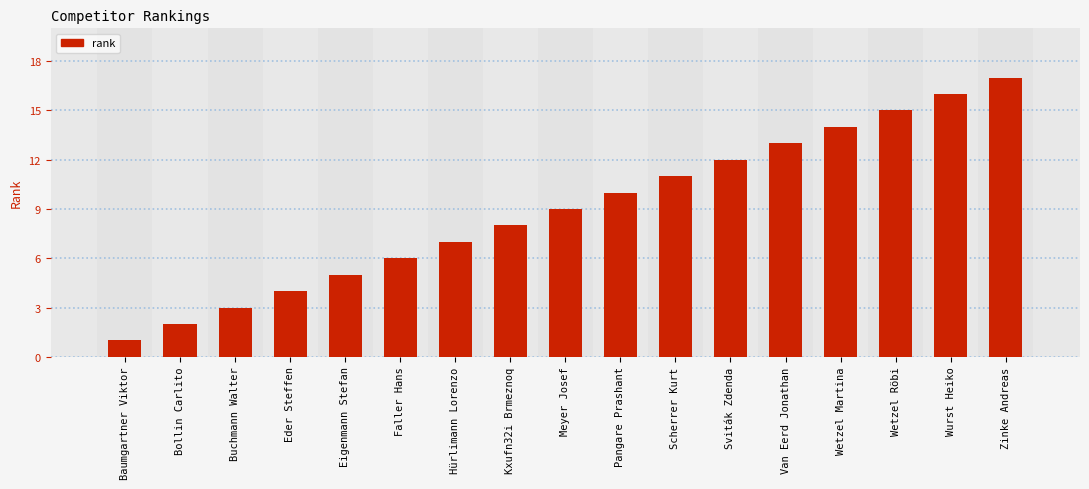

What is the change in value from Bollin Carlito to Eigenmann Stefan?

+3